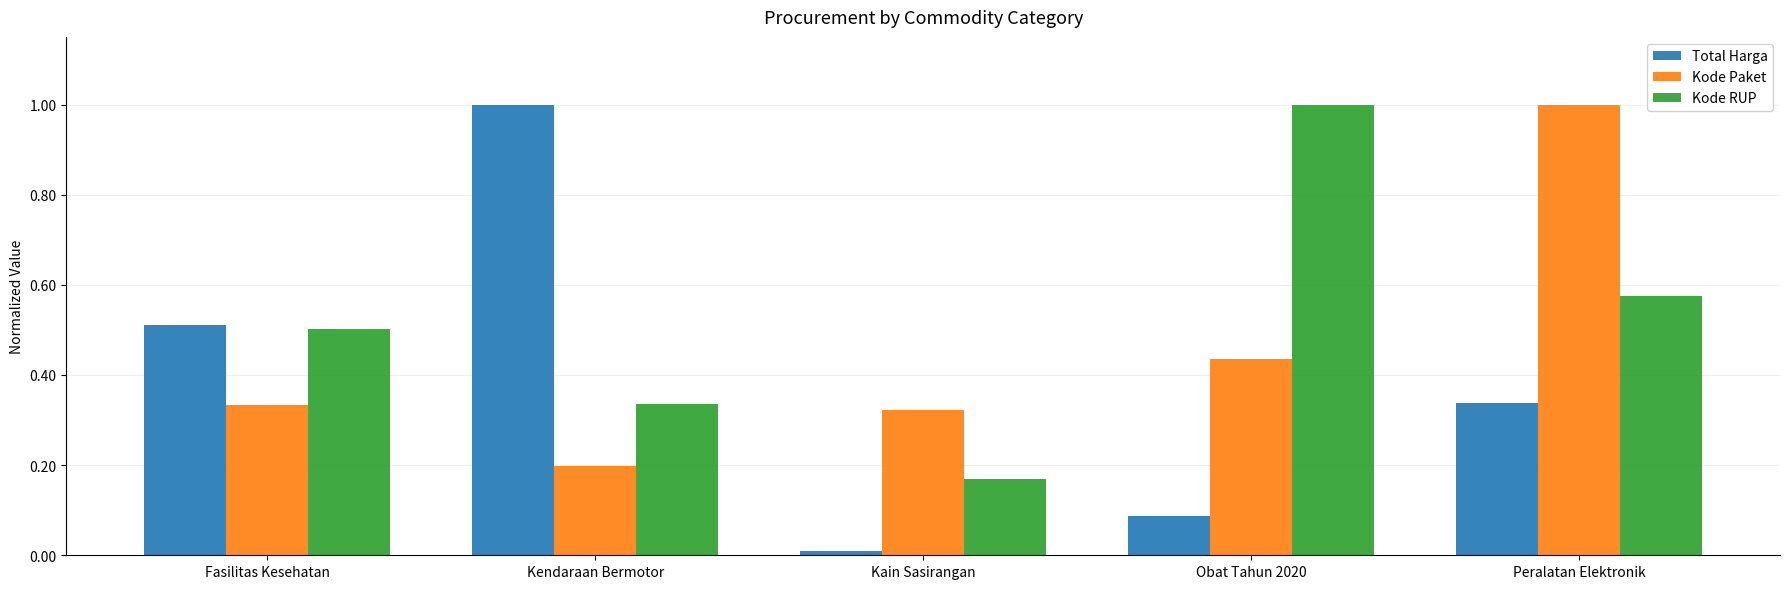

What position from the right is Obat Tahun 2020?

2